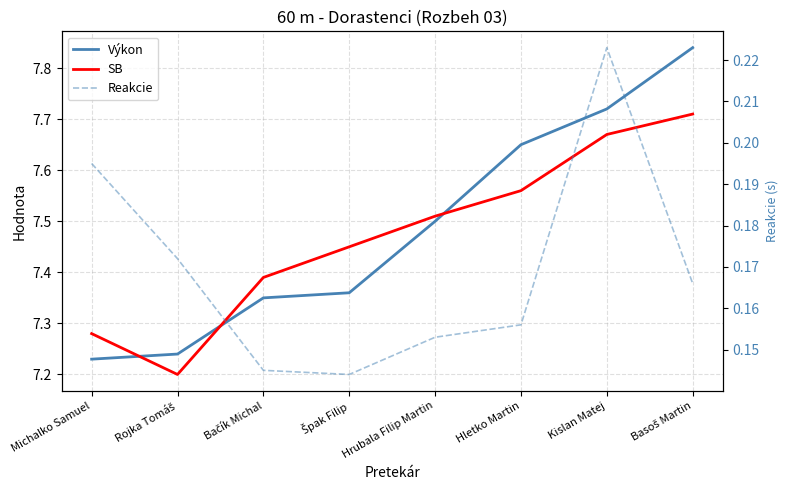

What position from the left is Špak Filip?

4